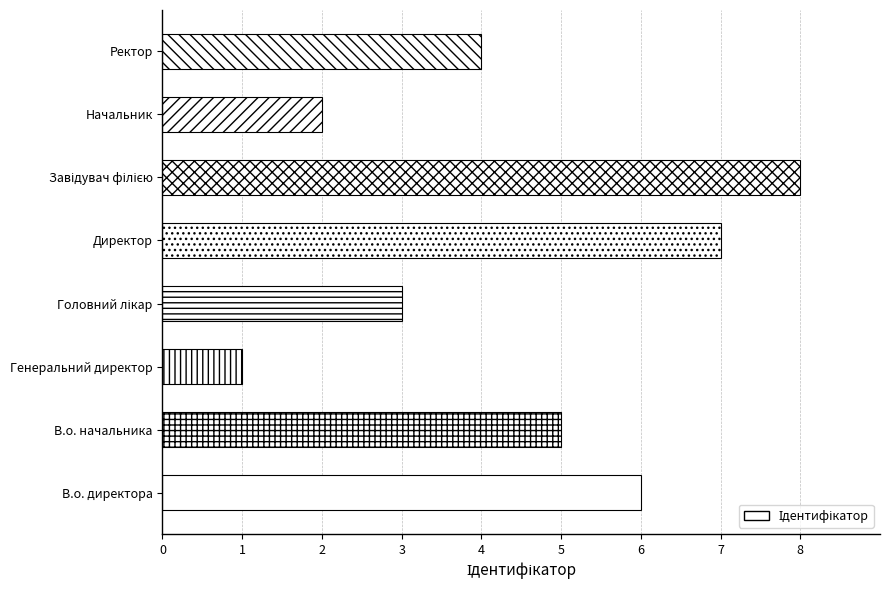

What is the difference between the second highest and minimum values?

6